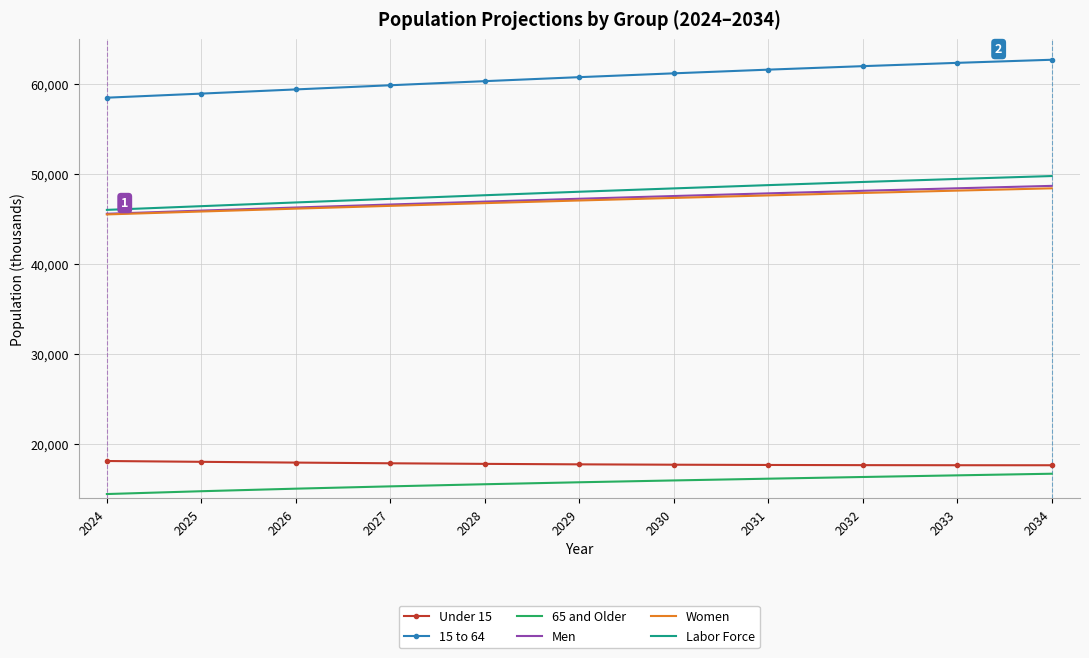

True or false: Under 15 and Men intersect in this chart.

False